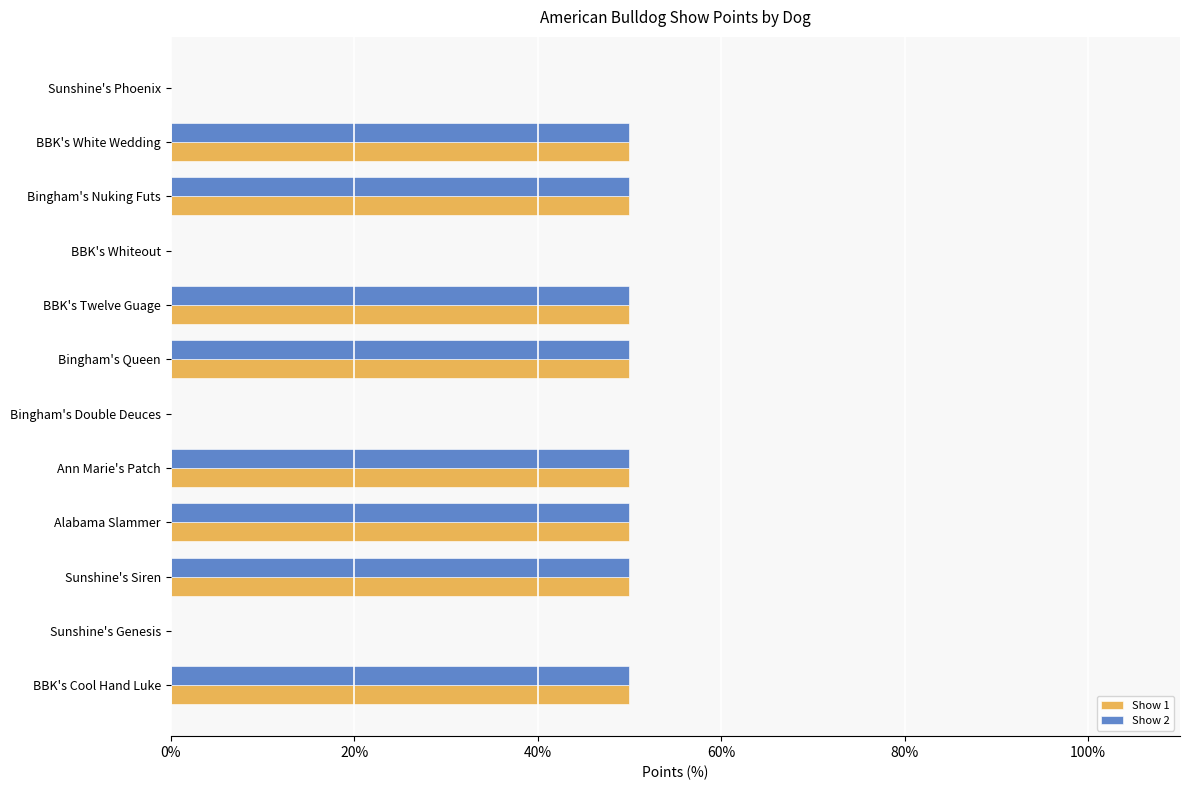

What is the sum of the Show 2 values at Sunshine's Phoenix and Sunshine's Siren?

50